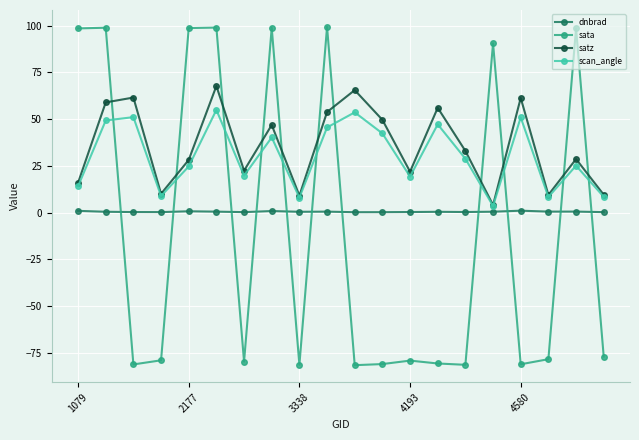

Rank the series by their maximum value, from highest to lowest.

sata, satz, scan_angle, dnbrad